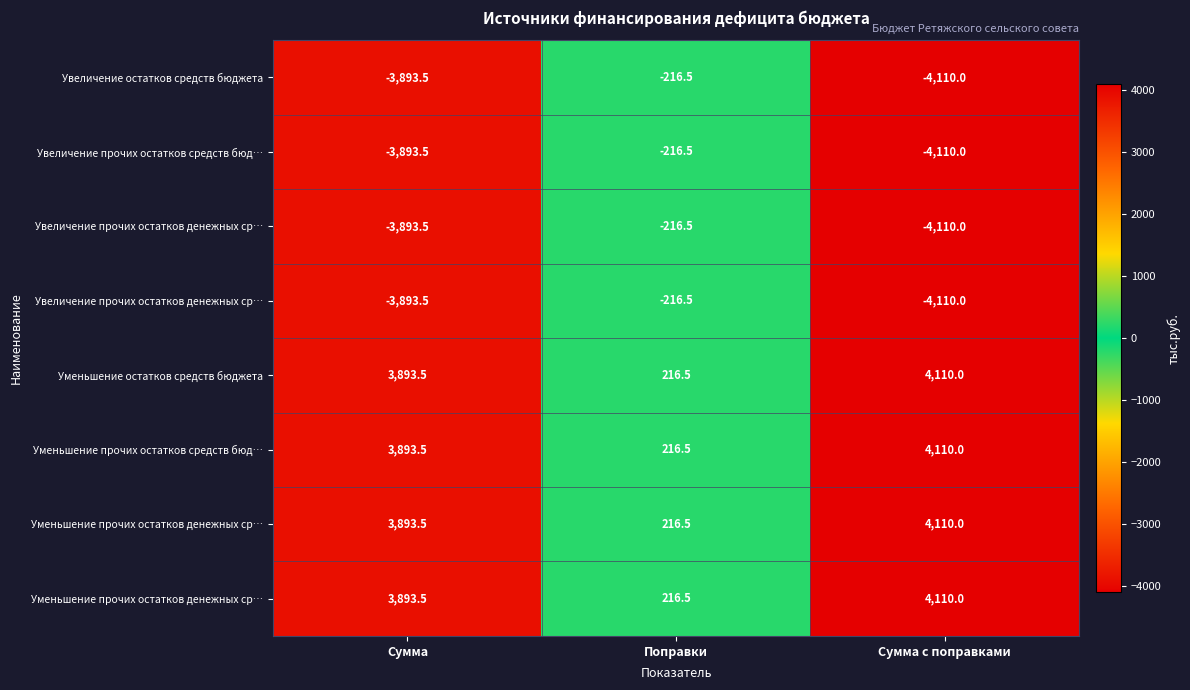

Between Поправки and Сумма с поправками, which is larger?

Поправки